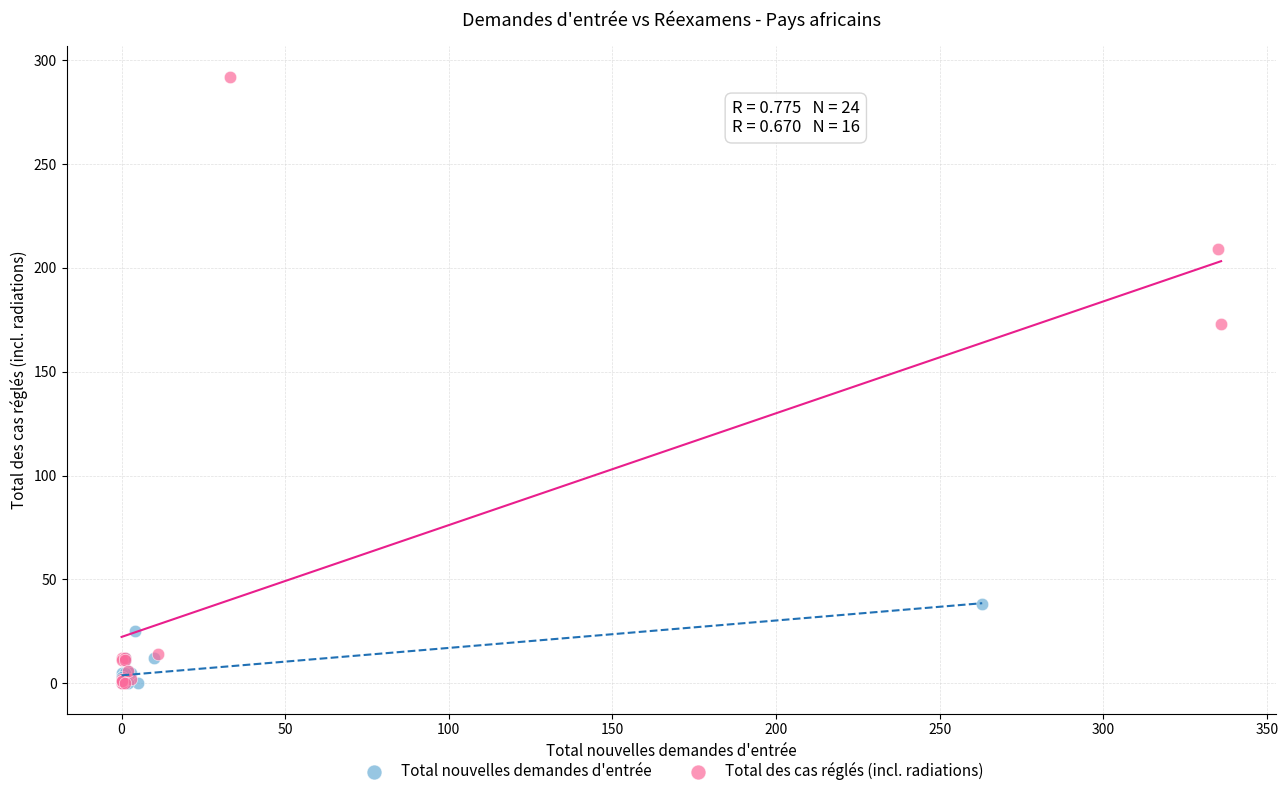

Which series has the widest spread of Y values?

Total des cas réglés (incl. radiations)